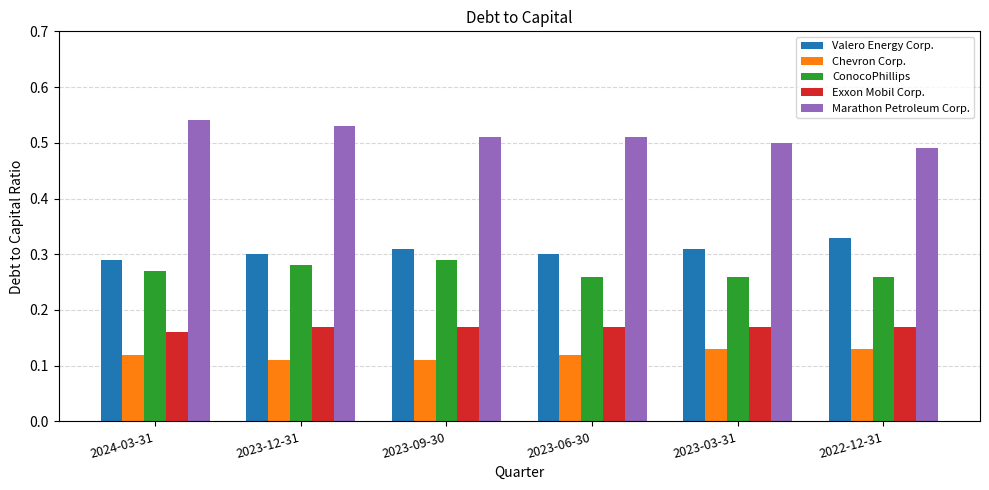

What is the sum of all ConocoPhillips values?

1.6